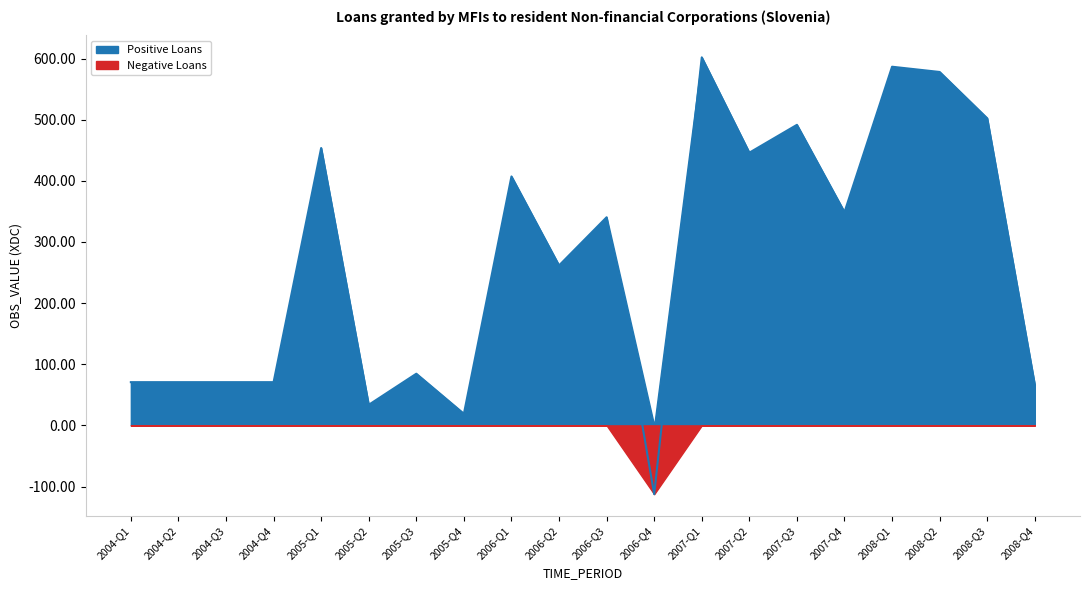

Rank the categories by value from highest to lowest.

2007-Q1, 2008-Q1, 2008-Q2, 2008-Q3, 2007-Q3, 2005-Q1, 2007-Q2, 2006-Q1, 2007-Q4, 2006-Q3, 2006-Q2, 2005-Q3, 2004-Q1, 2004-Q2, 2004-Q3, 2004-Q4, 2008-Q4, 2005-Q2, 2005-Q4, 2006-Q4